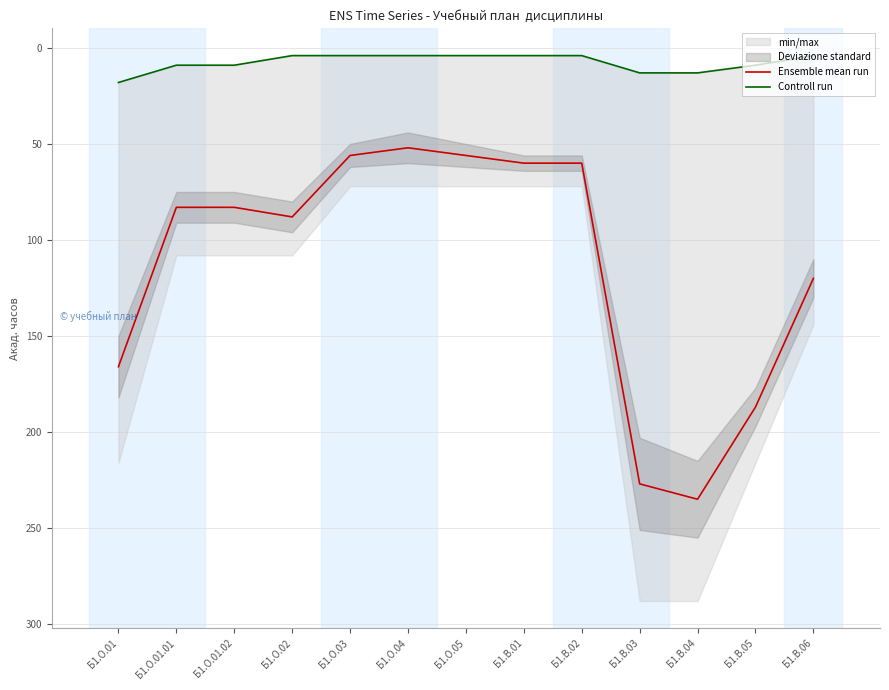

Is it true that Ensemble mean run equals 137 at Б1.О.01.01?

False